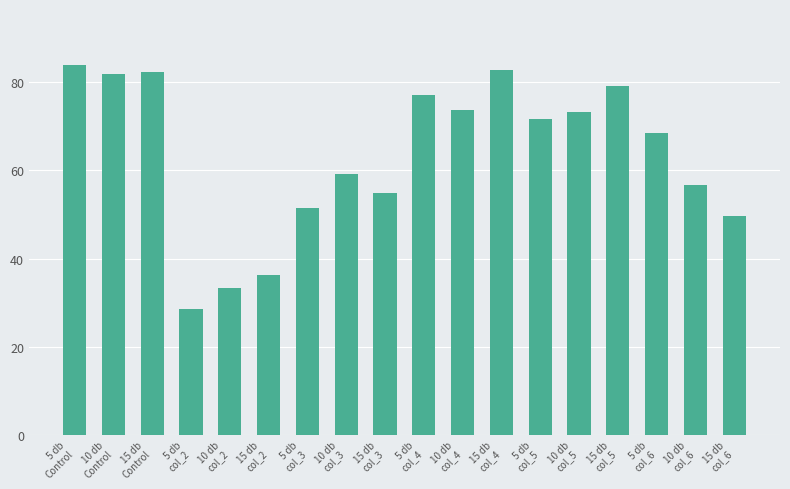

What is the value of the 3rd bar from the left?

82.4